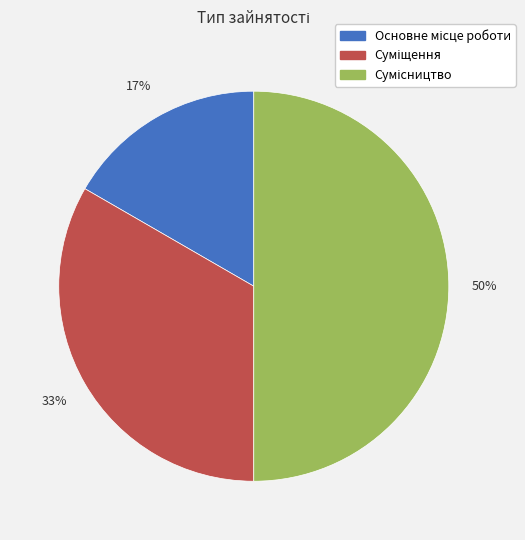

To the nearest percent, what is the difference between the largest and smallest slice percentages?

33%